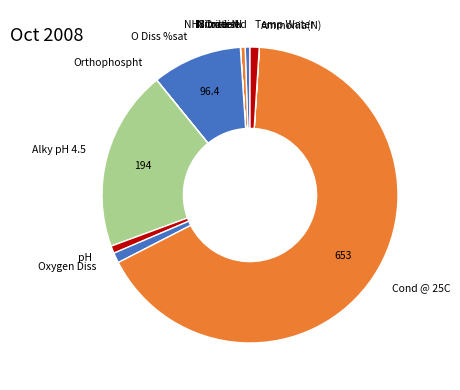

What is the majority slice?

Cond @ 25C